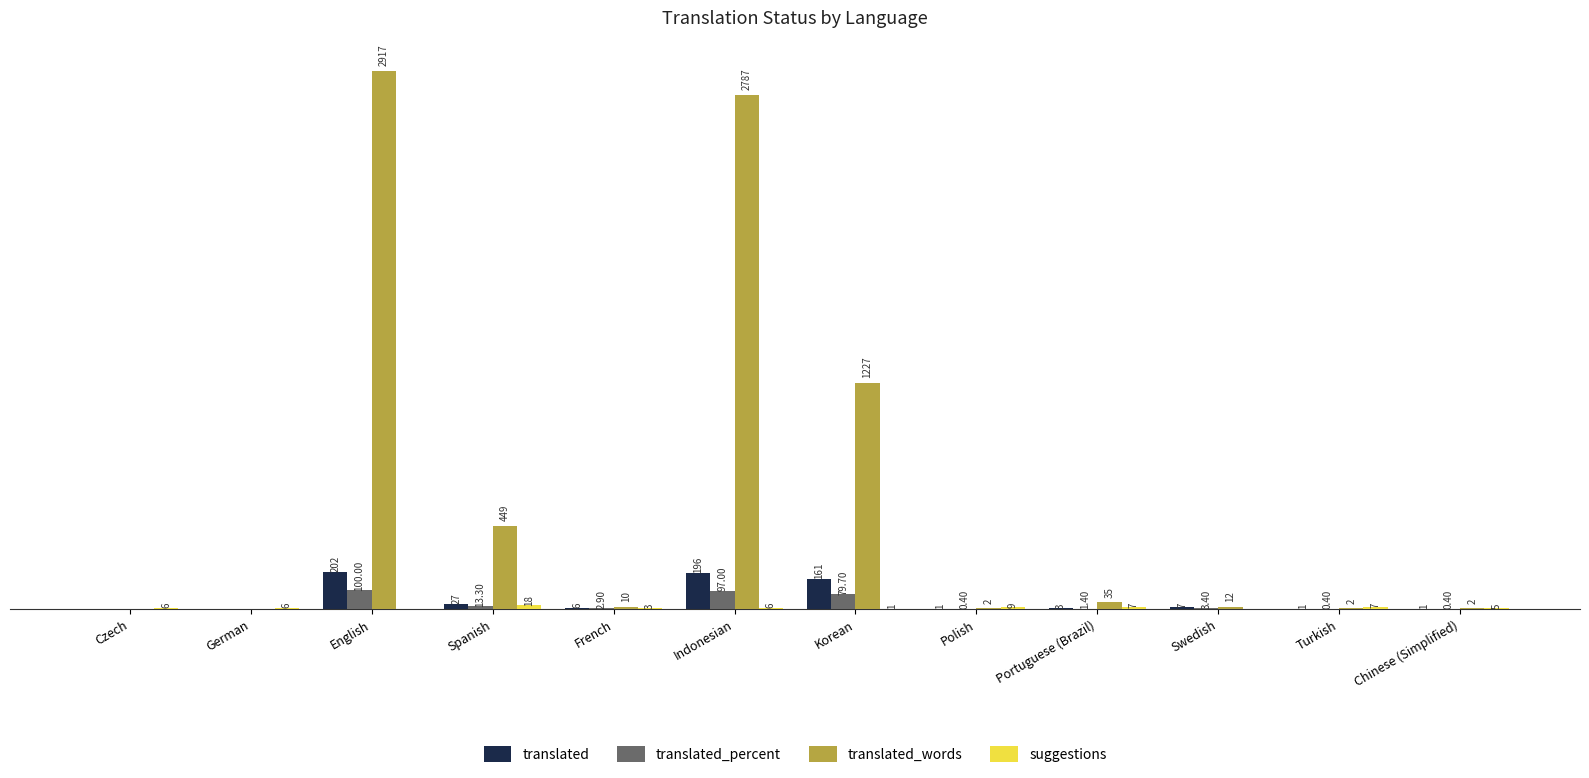

At which category is the sum across all series the highest?

English